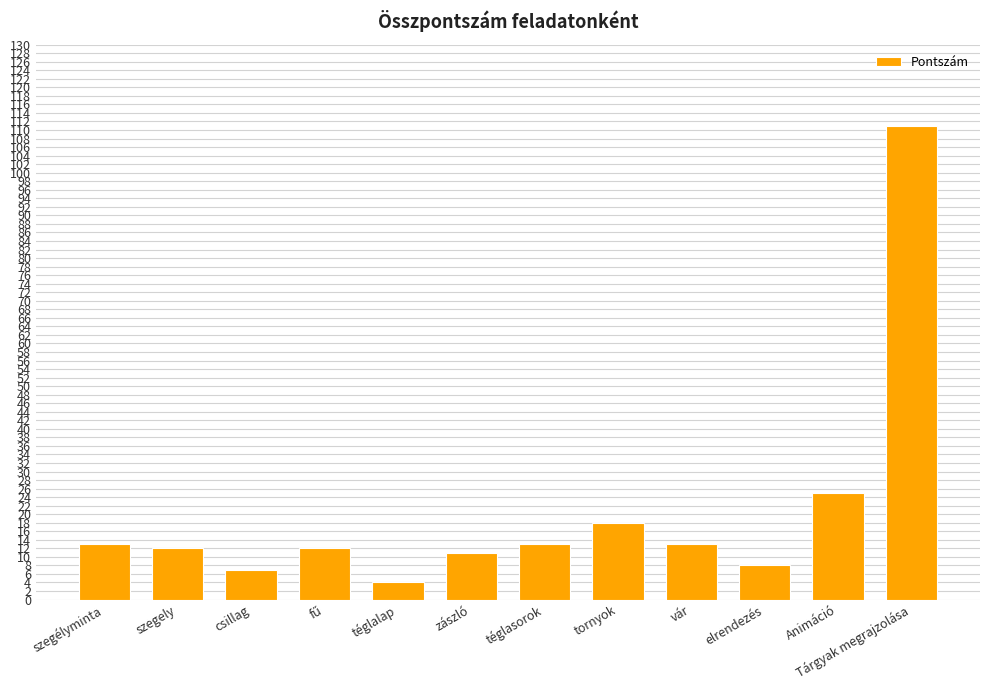

At which label is the value closest to 57?

Animáció